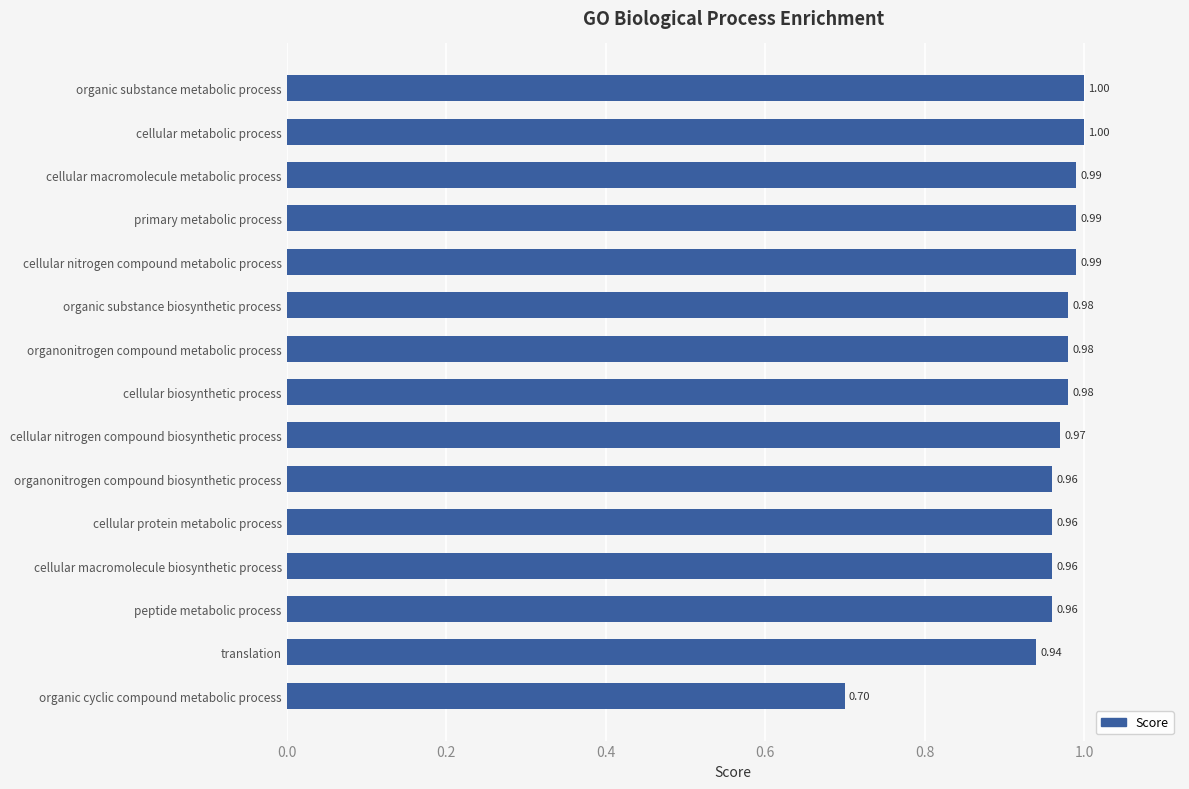

What is the label of the 12th bar from the top?

cellular macromolecule biosynthetic process